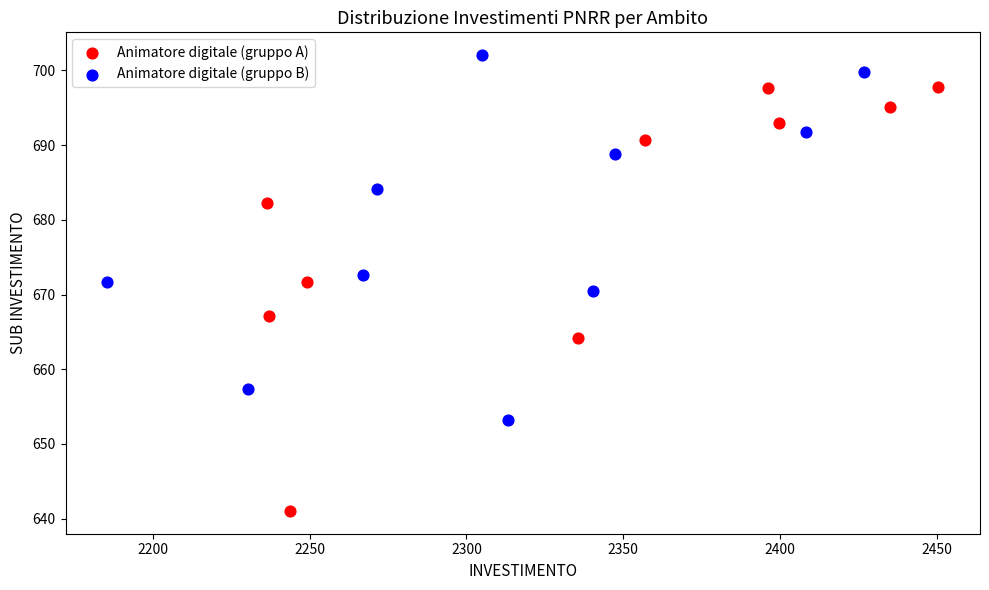

What are all the series names shown in the legend?

Animatore digitale (gruppo A), Animatore digitale (gruppo B)